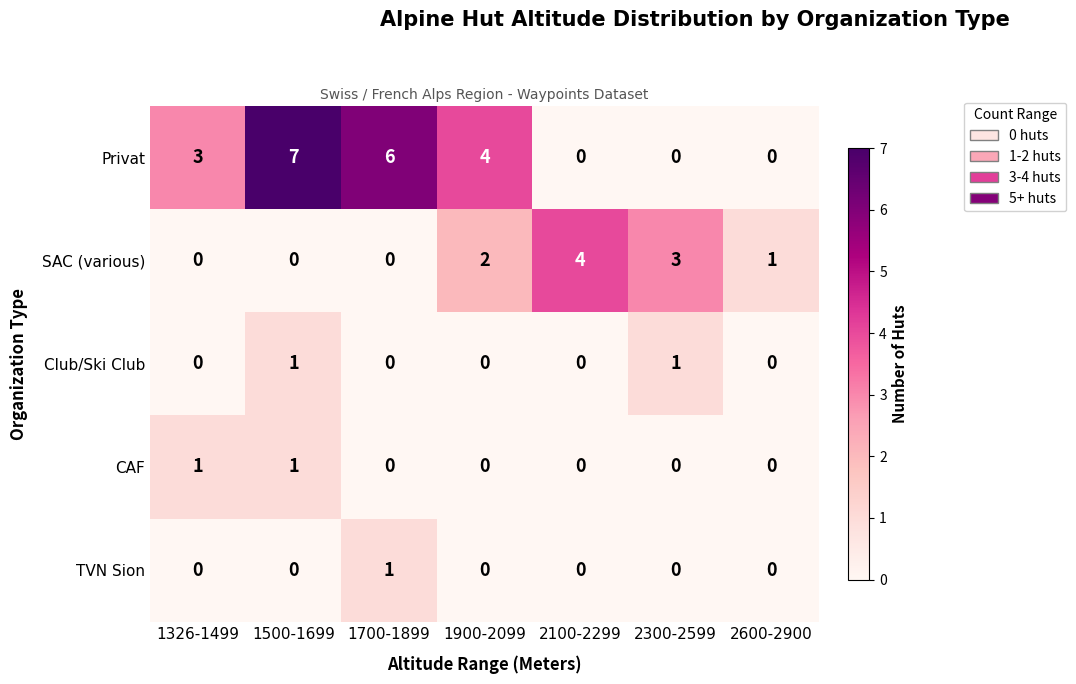

Which series has the widest spread of values?

Privat